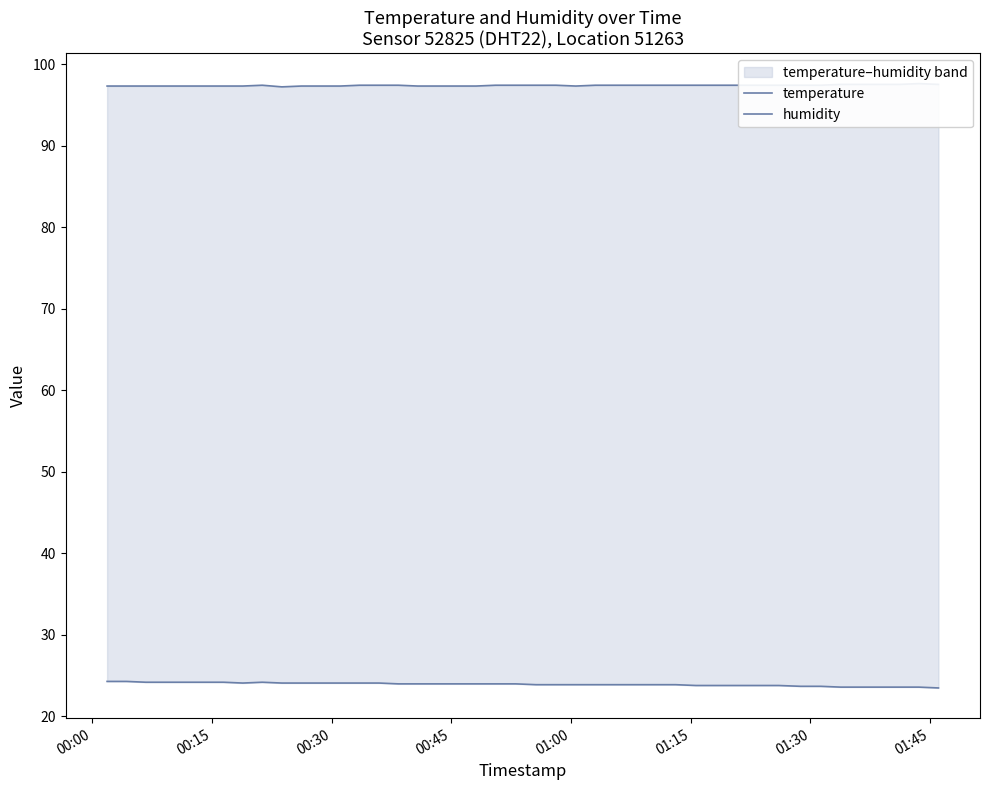

The value of humidity at 01:45 is 56.2. True or false?

False